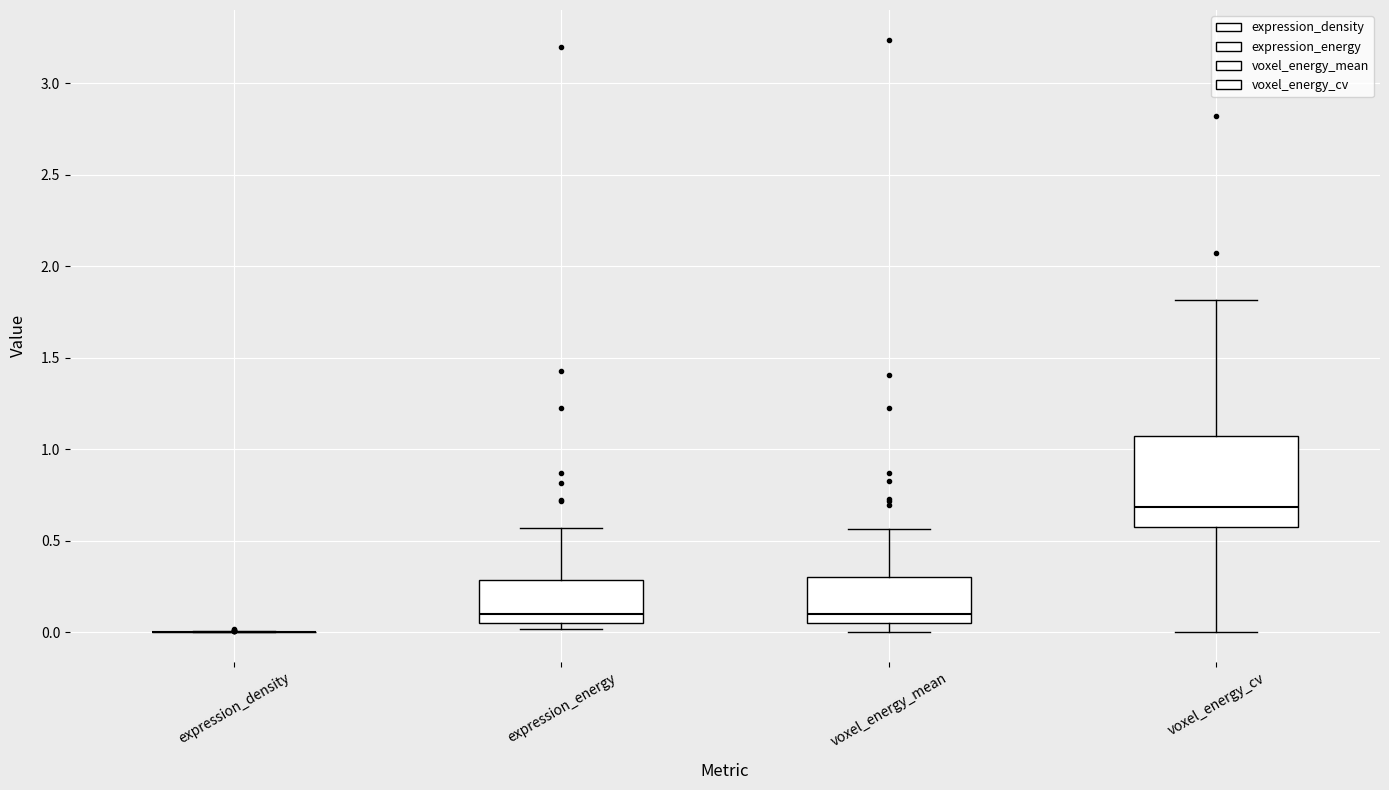

Where does the lower whisker of the box for voxel_energy_cv end on the y-axis? The values are not printed on the chart, so give them approximately, as read against the axis.

0.00